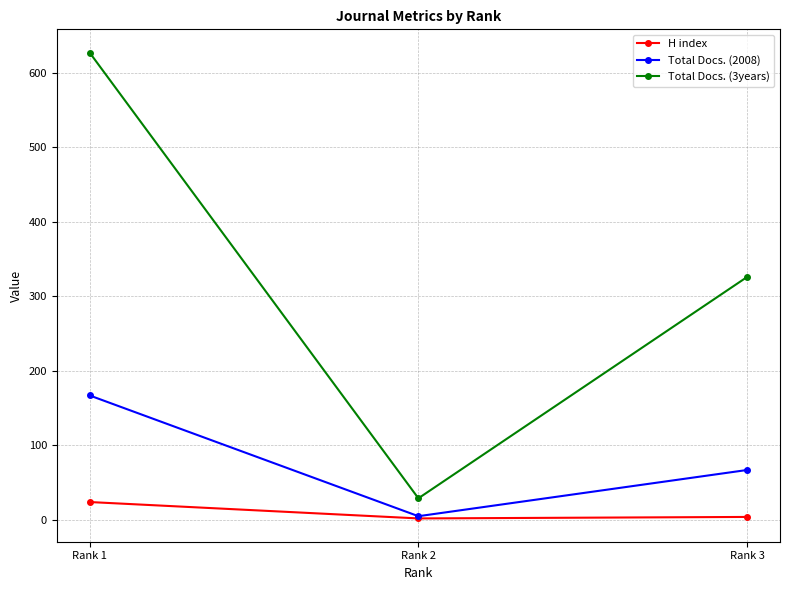

The Total Docs. (2008) series shows 5 at Rank 2. True or false?

True